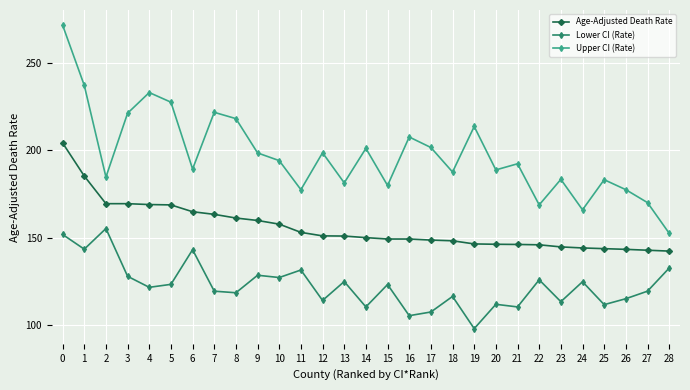

At which category does Lower CI (Rate) reach its first local valley?

1